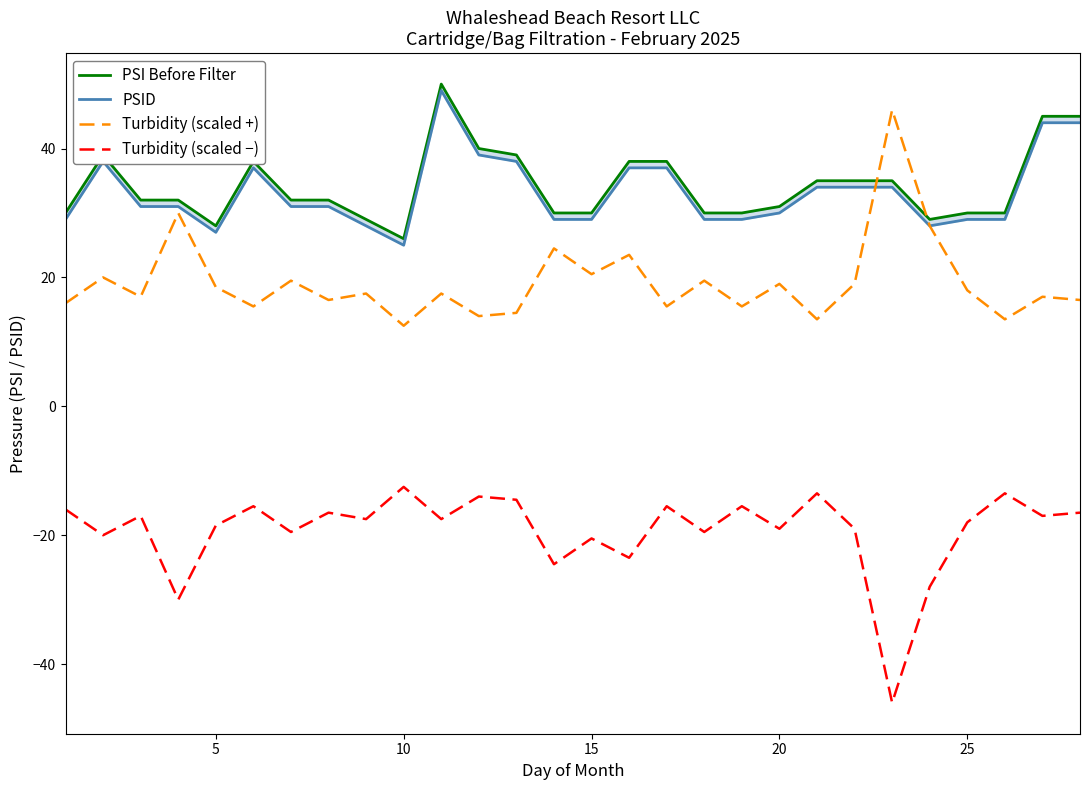

True or false: Turbidity (scaled −) and Turbidity (scaled +) cross at least once.

False